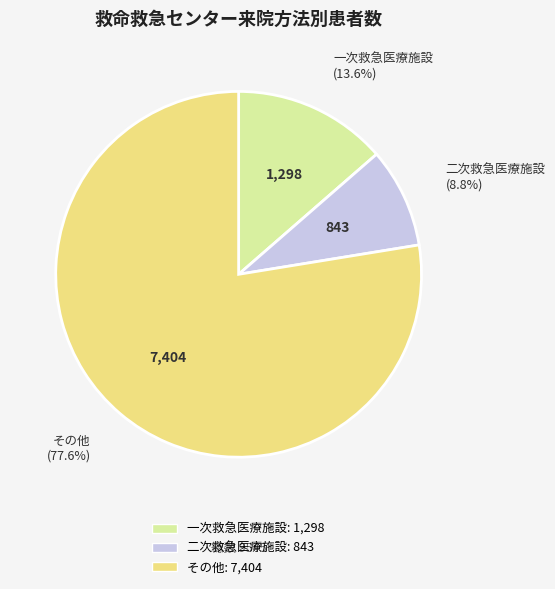

To the nearest percent, what percentage of the pie is 一次救急医療施設?

14%